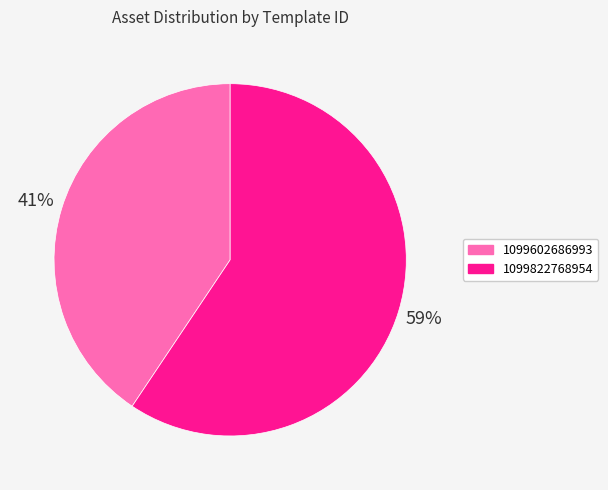

Which slice is the largest?

1099822768954